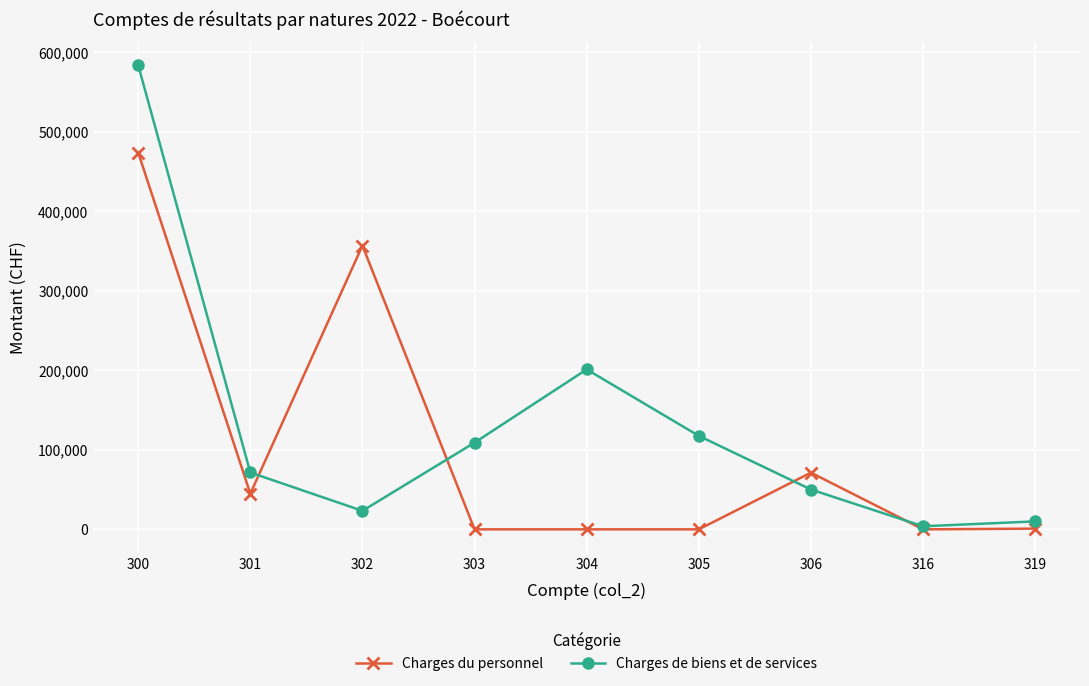

In Charges du personnel, how many points are higher than both neighbors (excluding endpoints)?

2